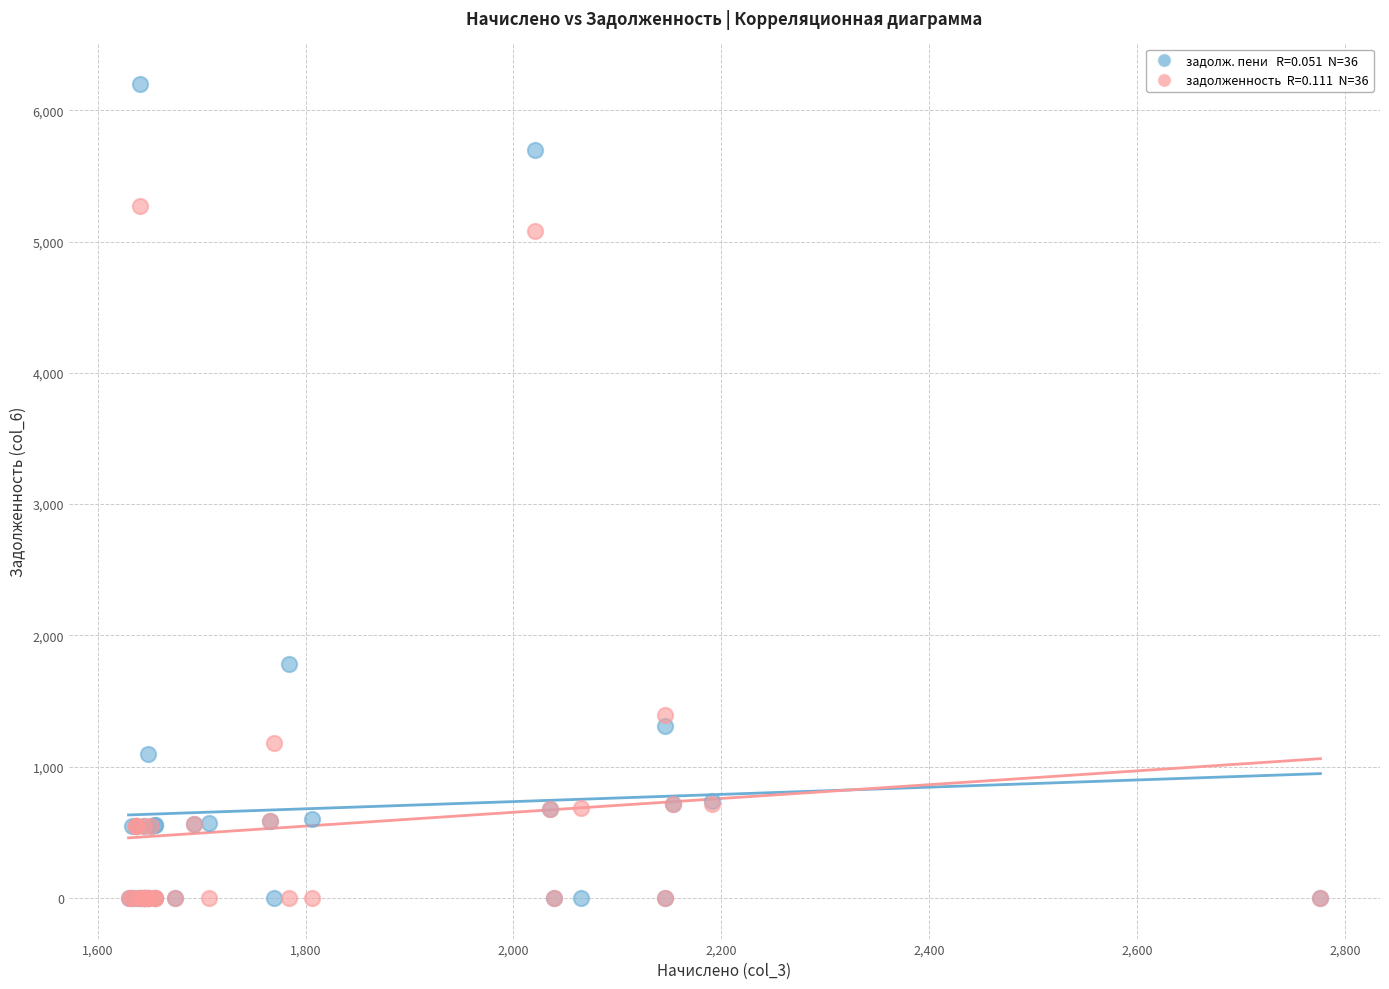

Across all series, what Y value is closest to 3099?

1784.5